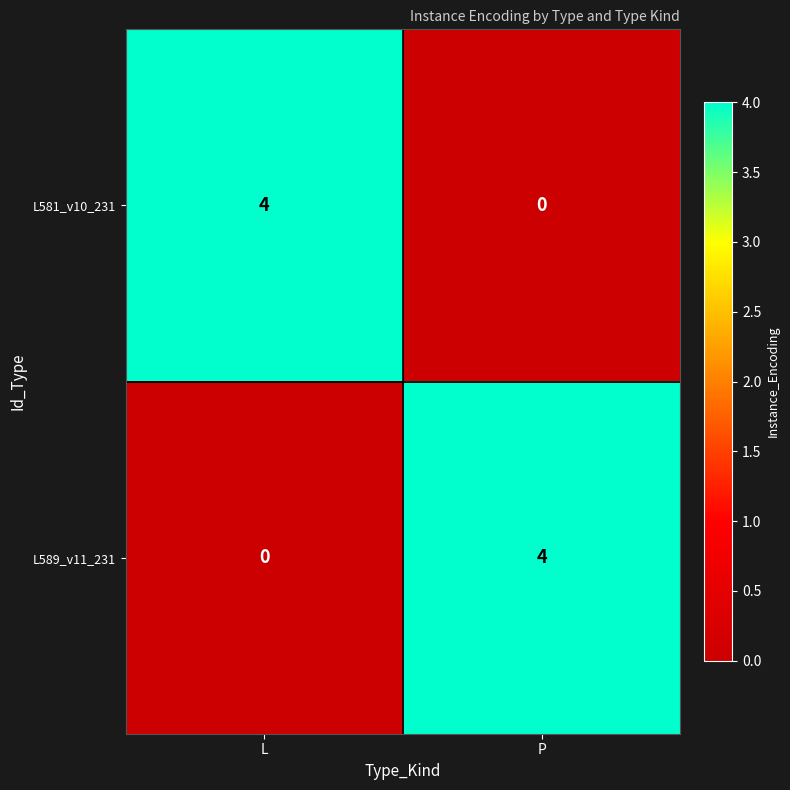

What is the spread (max minus min) of values at P?

4